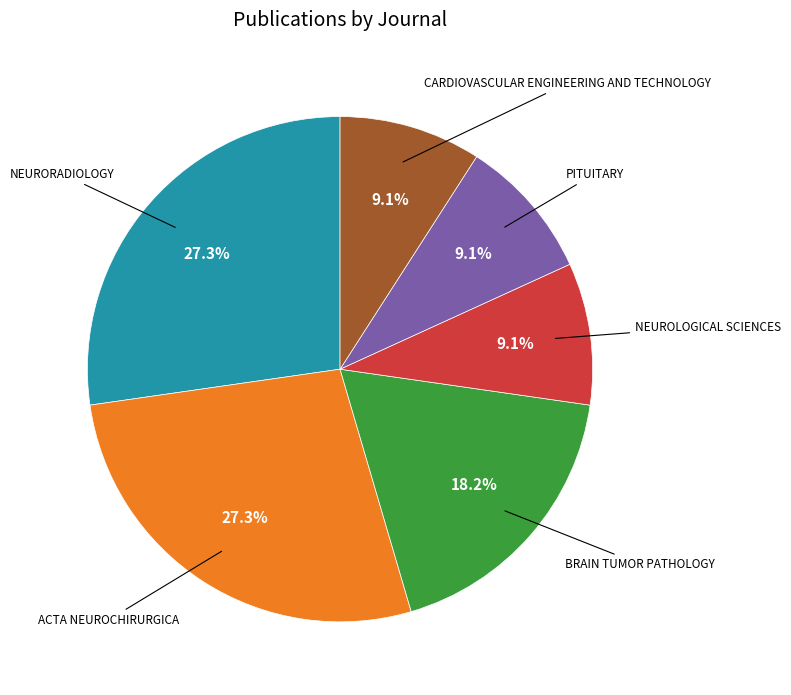

Is there any slice that represents more than half of the pie?

No